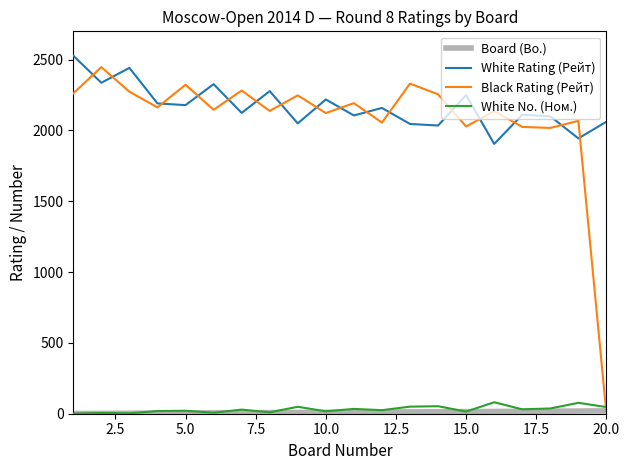

True or false: White Rating (Рейт) and Black Rating (Рейт) intersect in this chart.

True